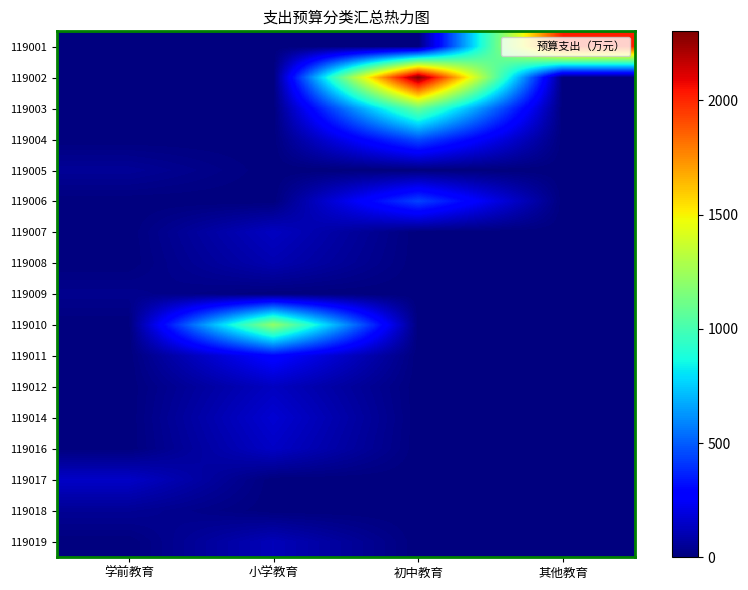

How many series are shown in this chart?

17